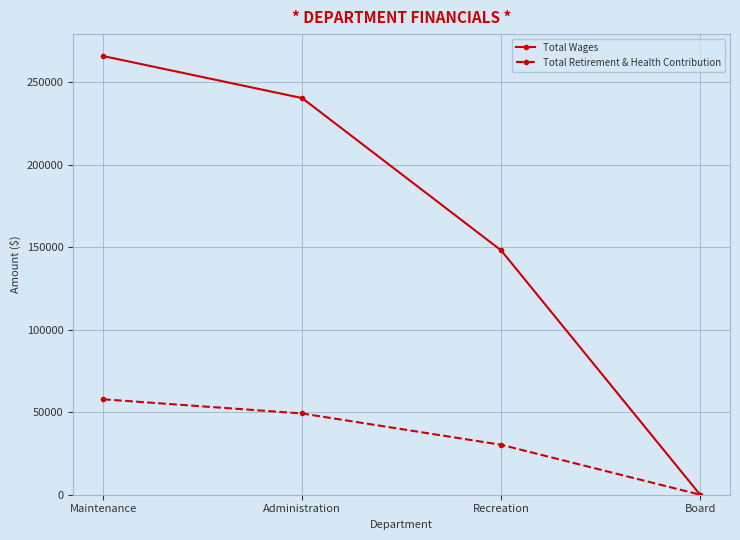

True or false: Total Retirement & Health Contribution has more than 0 interior local peaks.

False